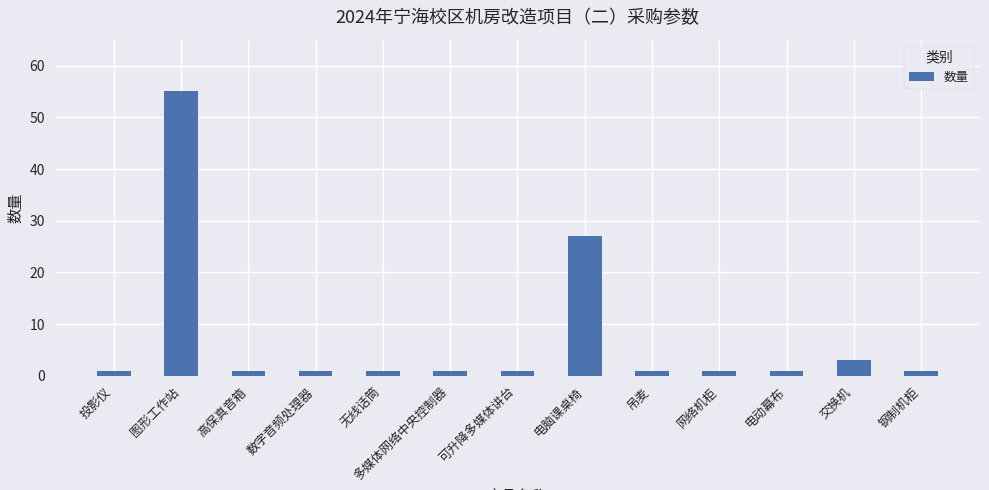

What is the sum of the values at 网络机柜 and 高保真音箱?

2